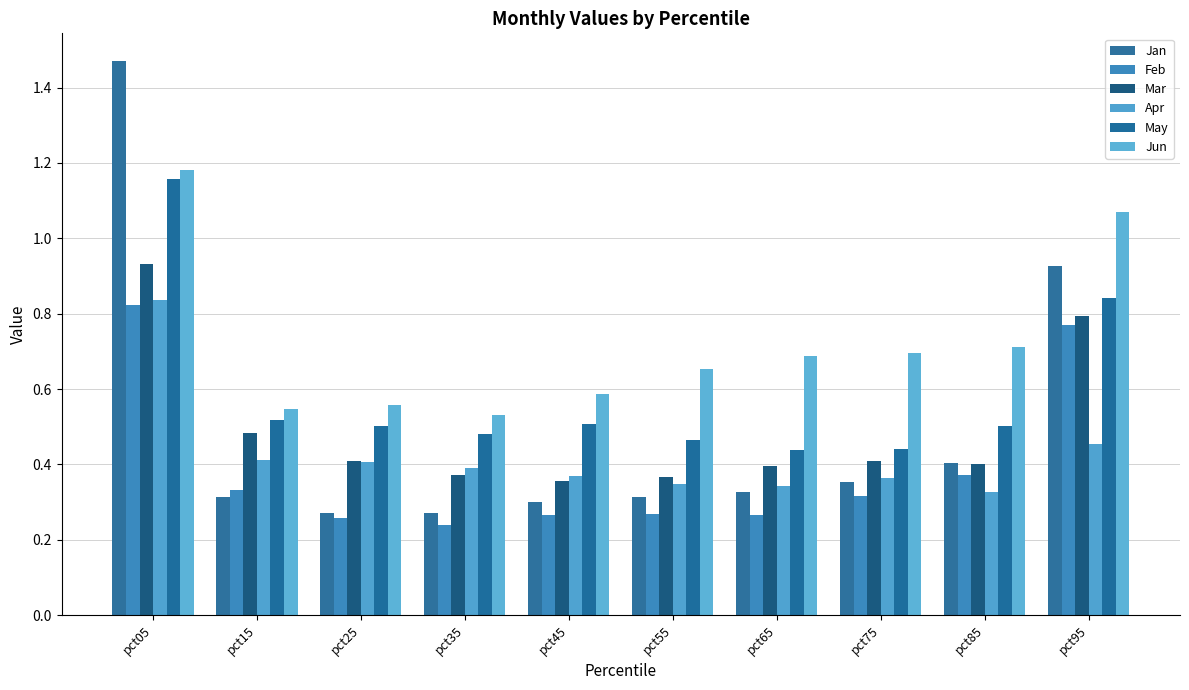

How many bars are there in each group?

6